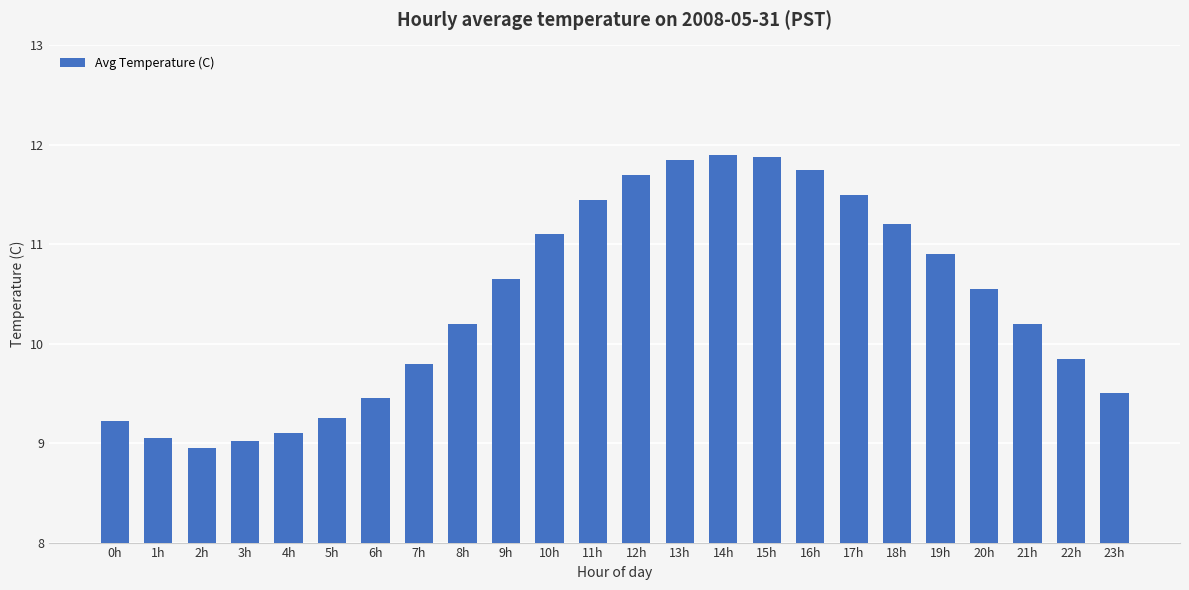

What is the label of the 4th bar from the left?

3h